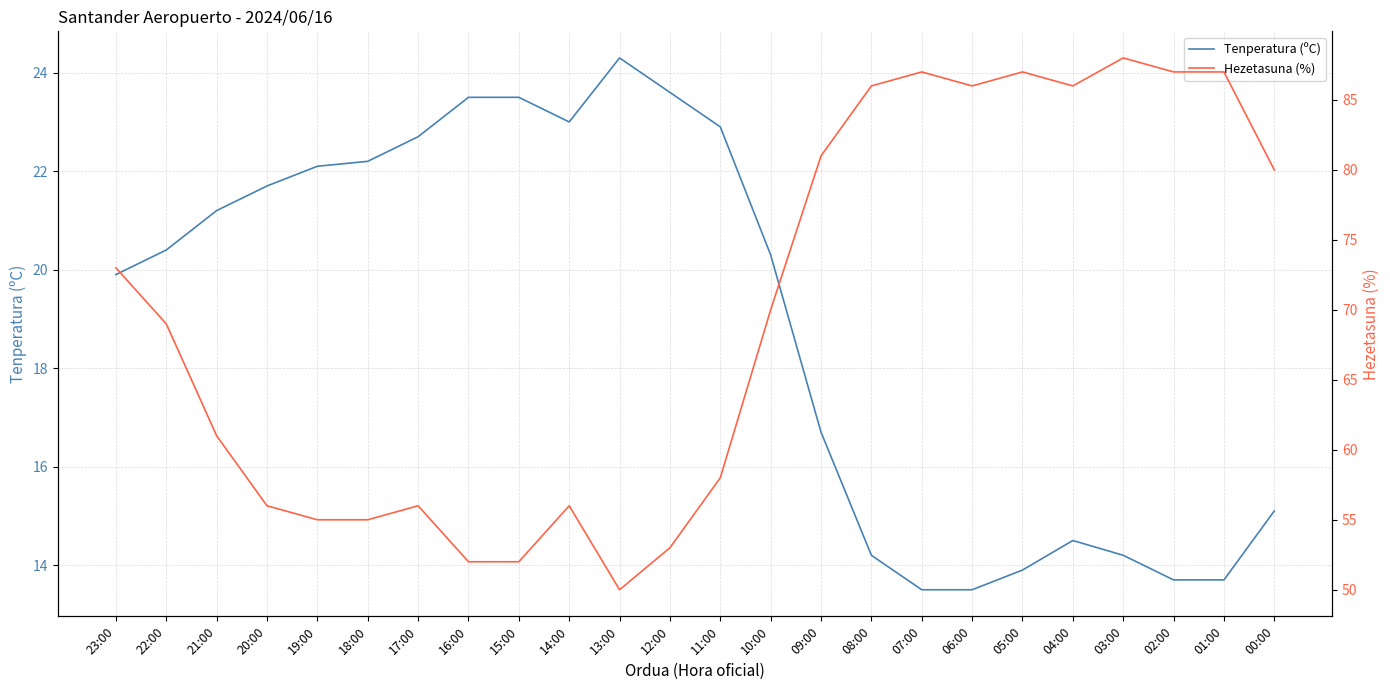

How many interior local valleys does the Hezetasuna (%) series have?

3